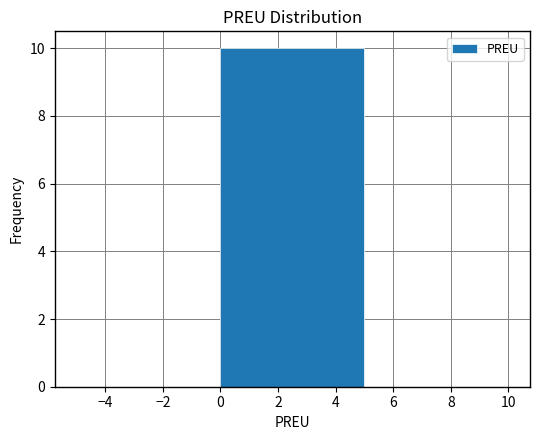

How tall is the bar that spans 0 to 5 on the x-axis? The values are not printed on the chart, so give them approximately, as read against the axis.

10